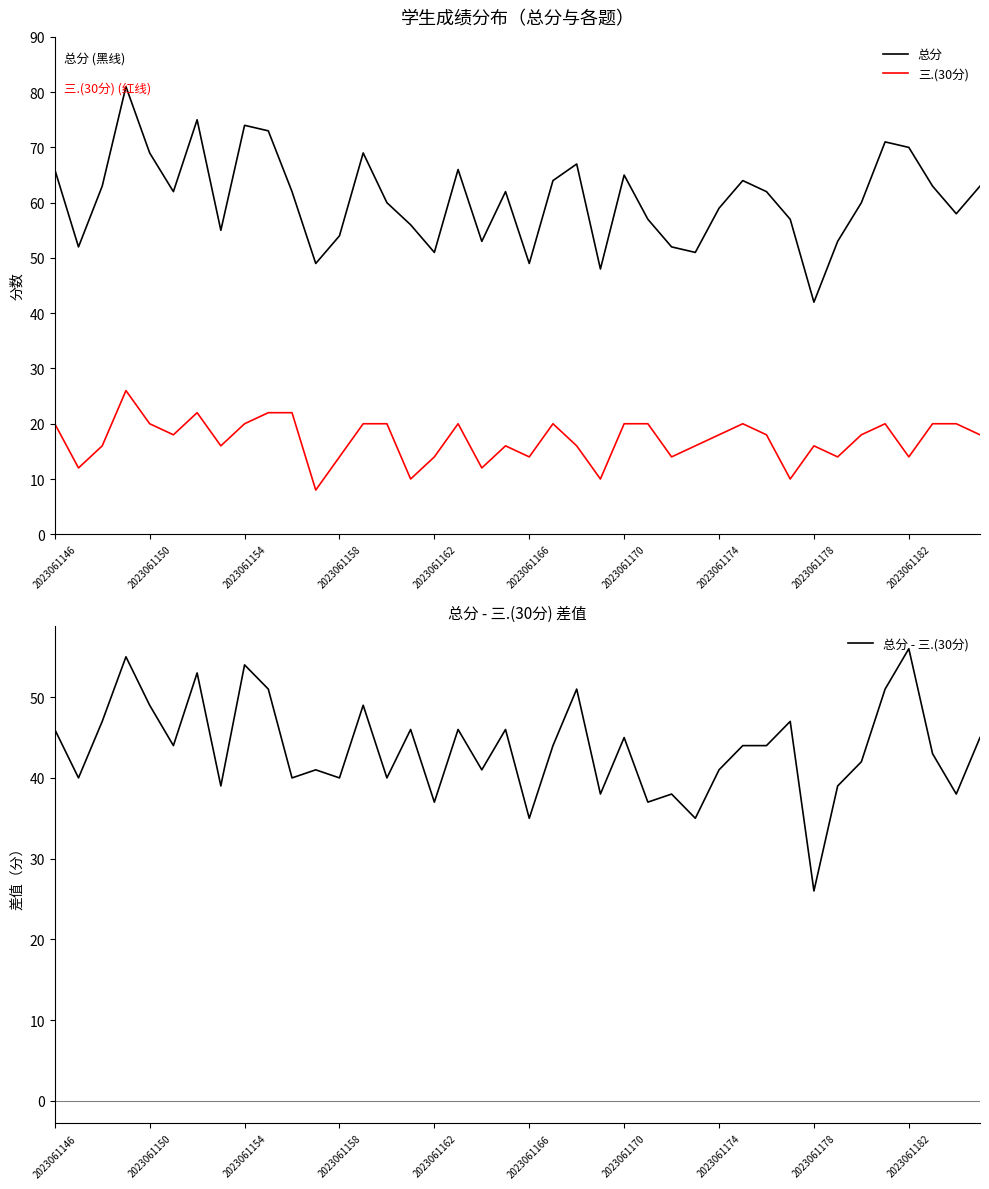

True or false: 总分 and 三.(30分) intersect in this chart.

False